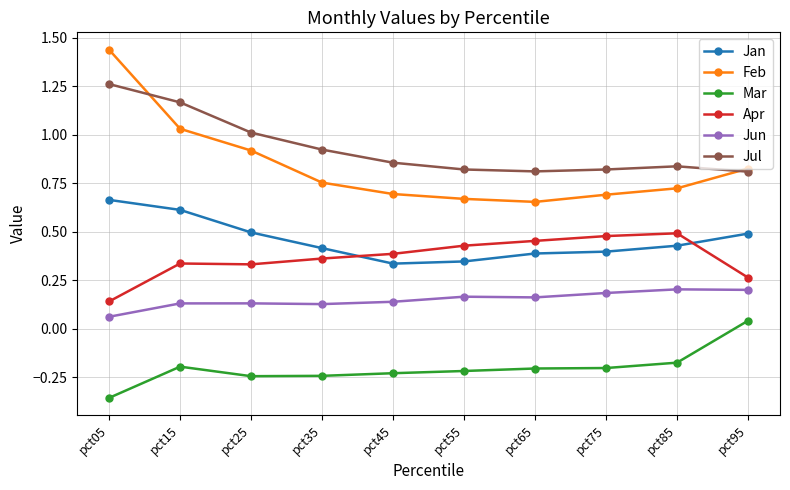

Between pct05 and pct35, which series saw the biggest shift?

Feb